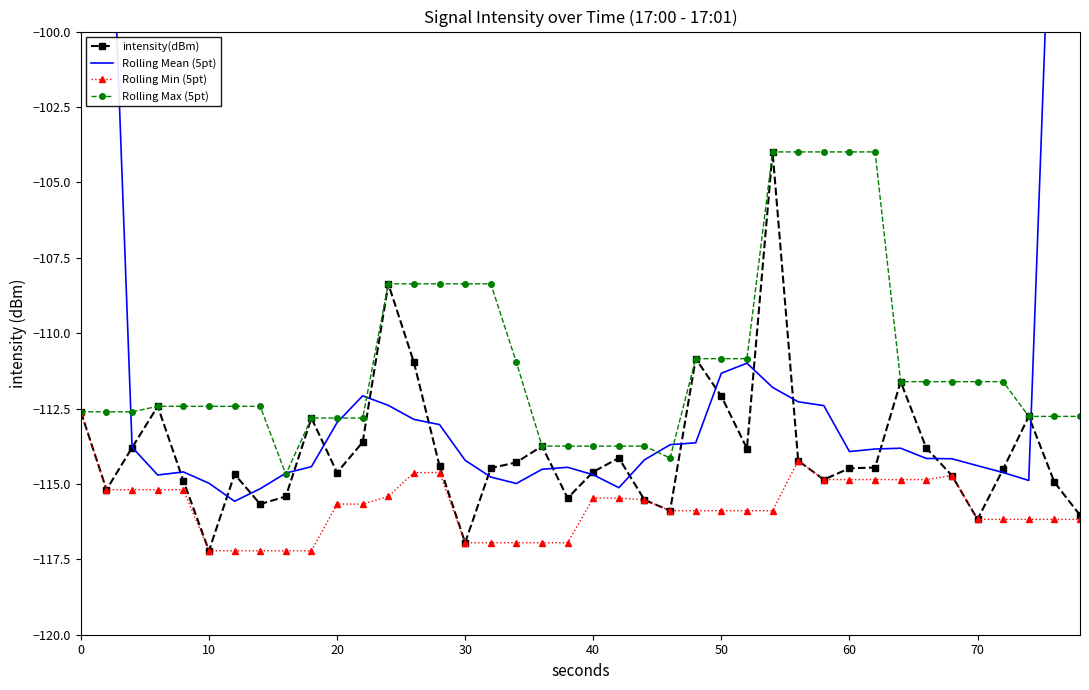

What is the highest value of the Rolling Max (5pt) series?

-104.0